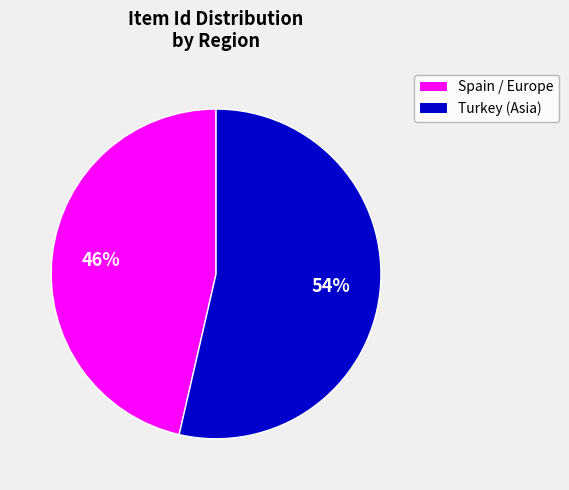

Count the number of slices in the pie.

2